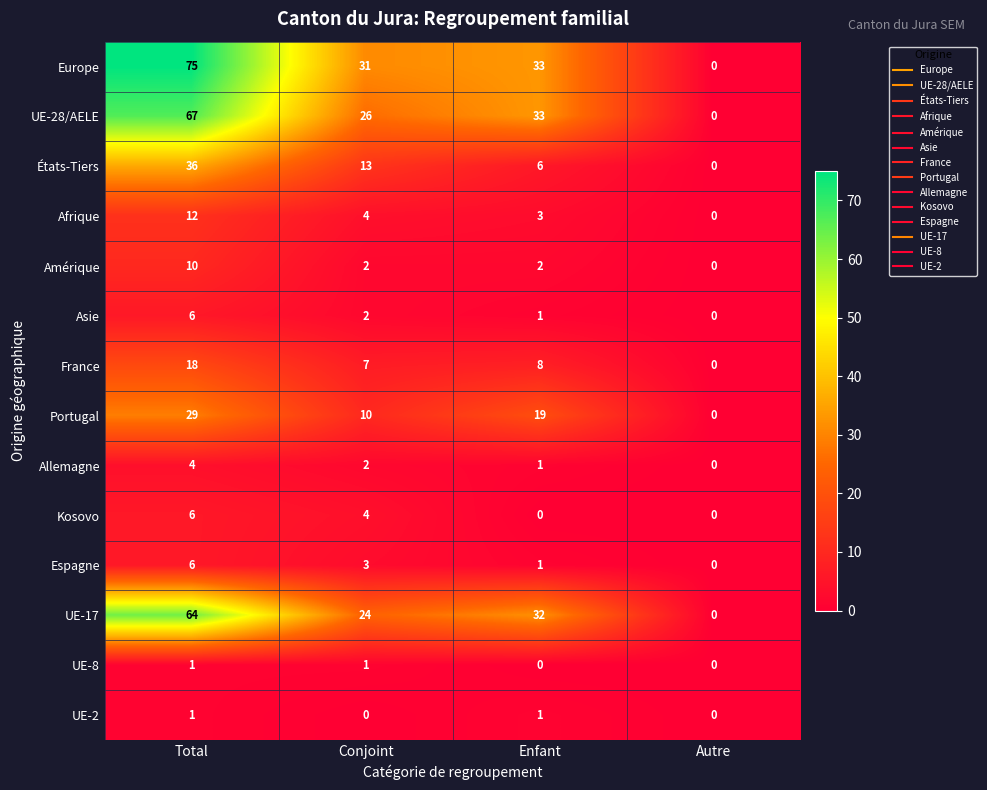

What is the difference between the maximum and minimum values in the Portugal series?

29